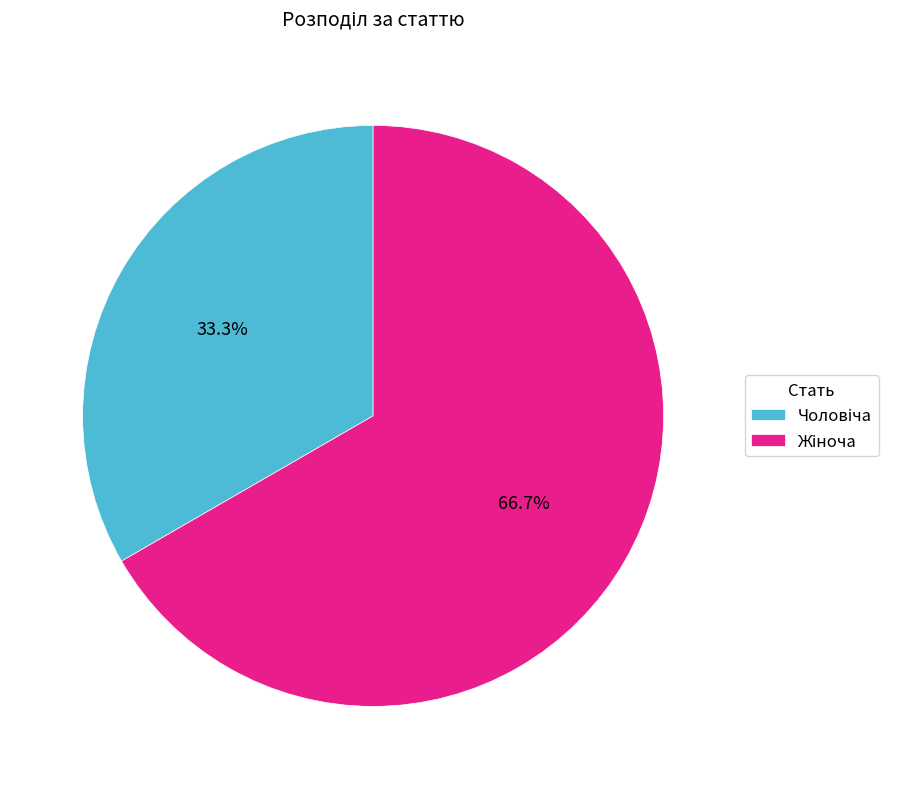

Is there a majority slice in this chart?

Yes